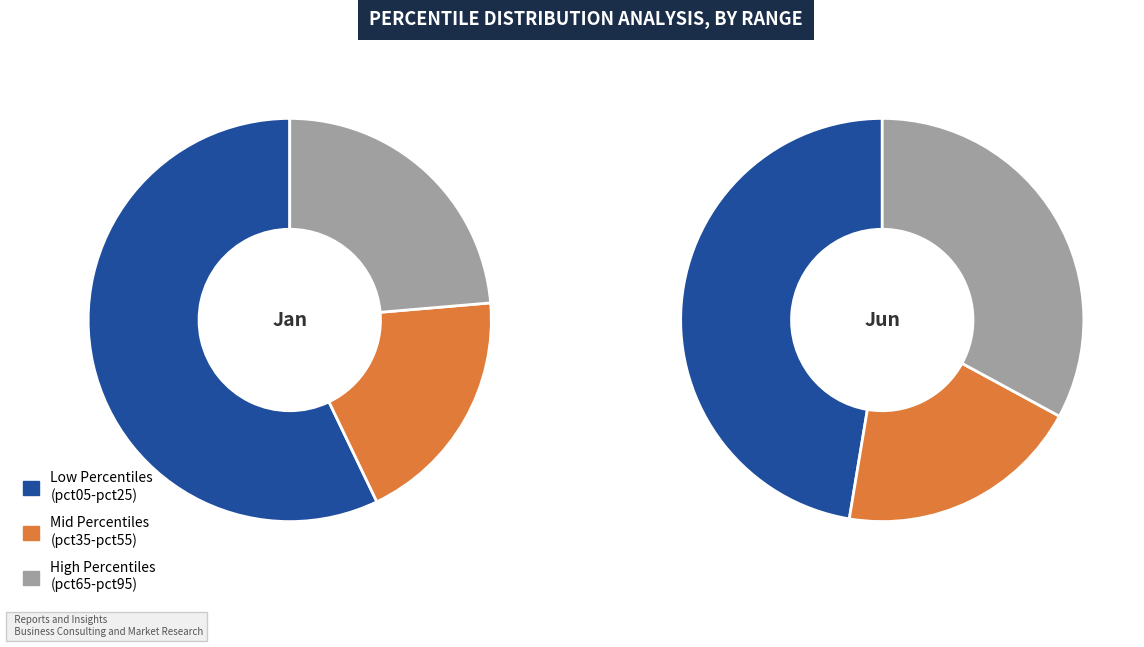

To the nearest percent, what is the difference between the largest and smallest slice percentages?

28%